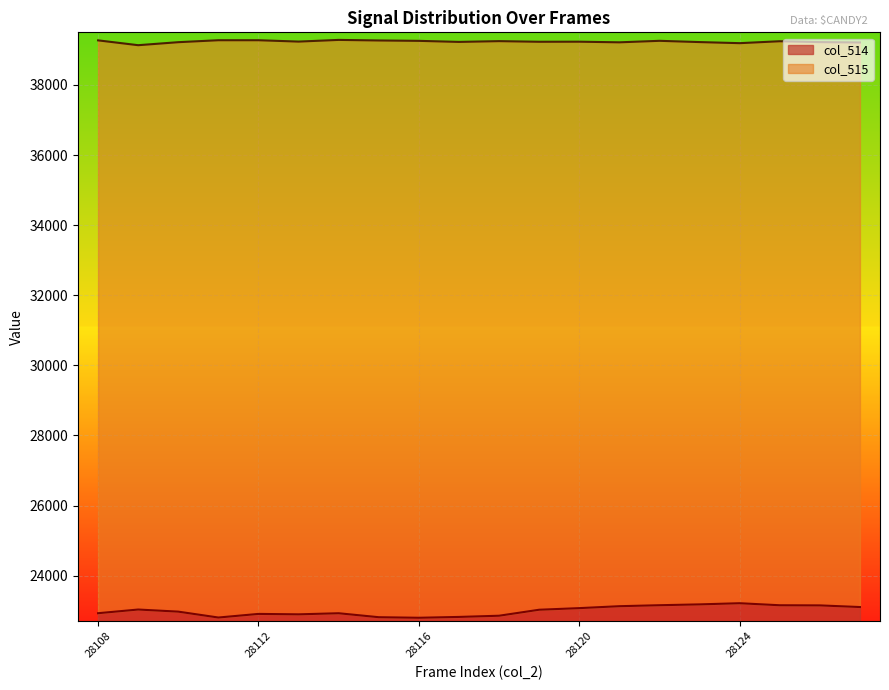

What is the difference between the col_515 values at 28116 and 28110?

38